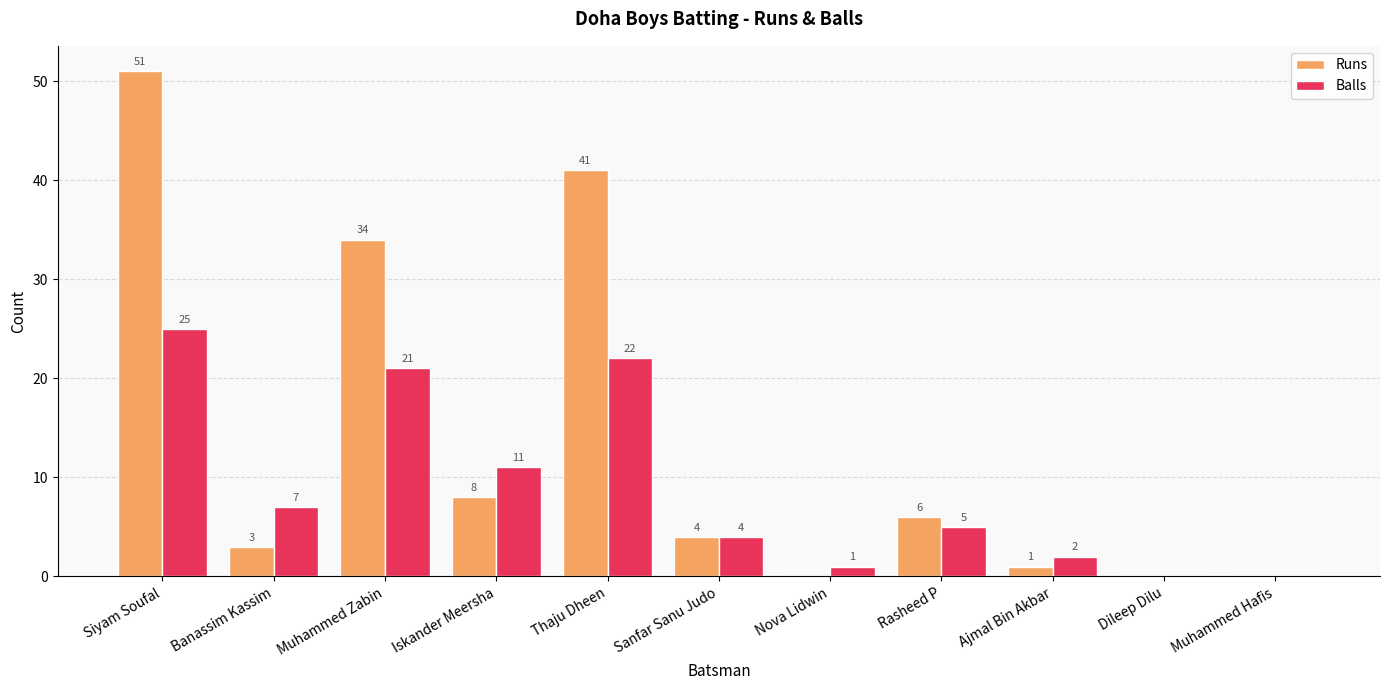

Is the value of Balls at Rasheed P greater than the value of Runs at Rasheed P?

No